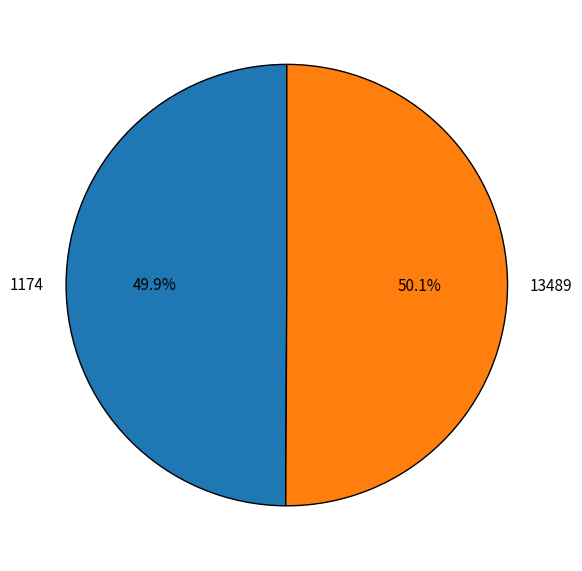

Is it true that 13489 is 50% of the pie?

True